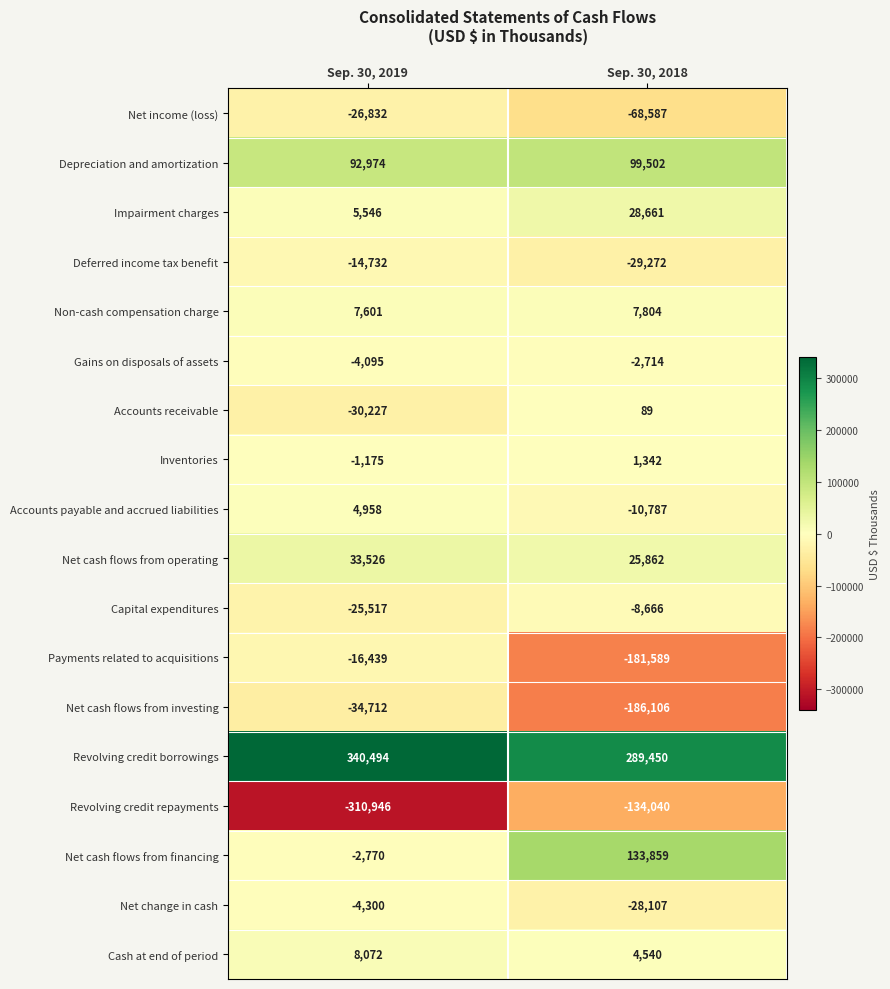

Is it true that Revolving credit borrowings equals 154035 at Sep. 30, 2018?

False